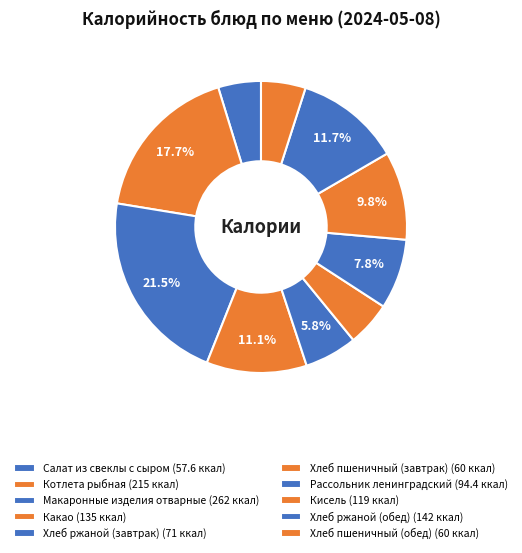

Which slice is the smallest?

Салат из свеклы с сыром